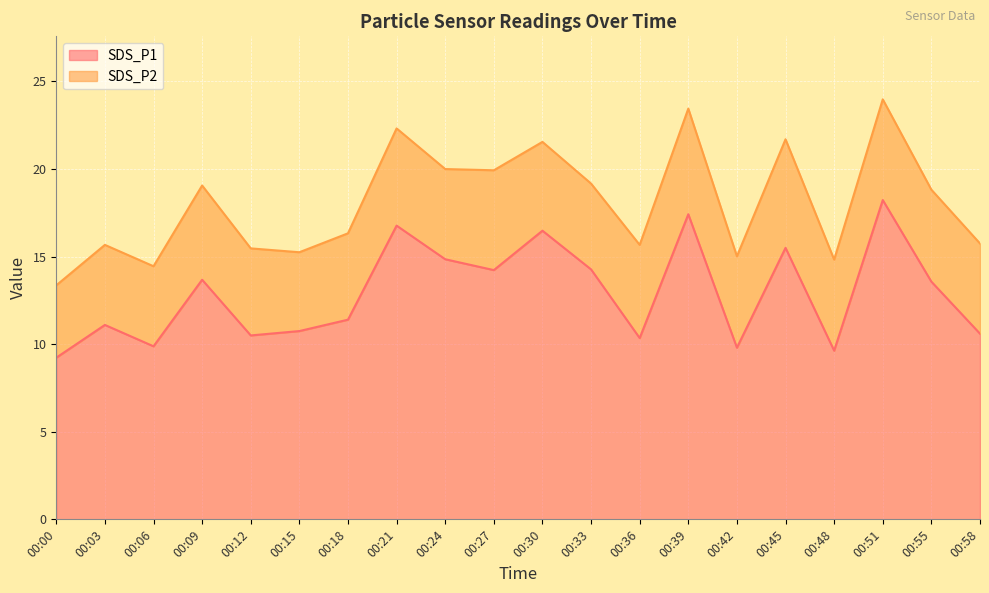

Where is the first local minimum?

00:06